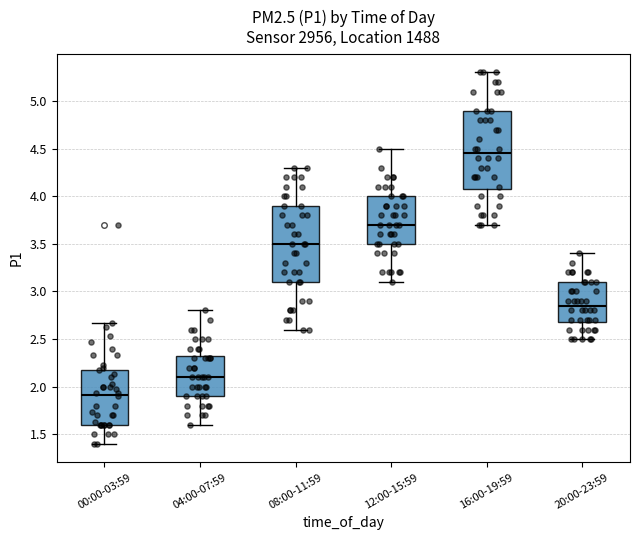

Which box has the highest median line?

16:00-19:59